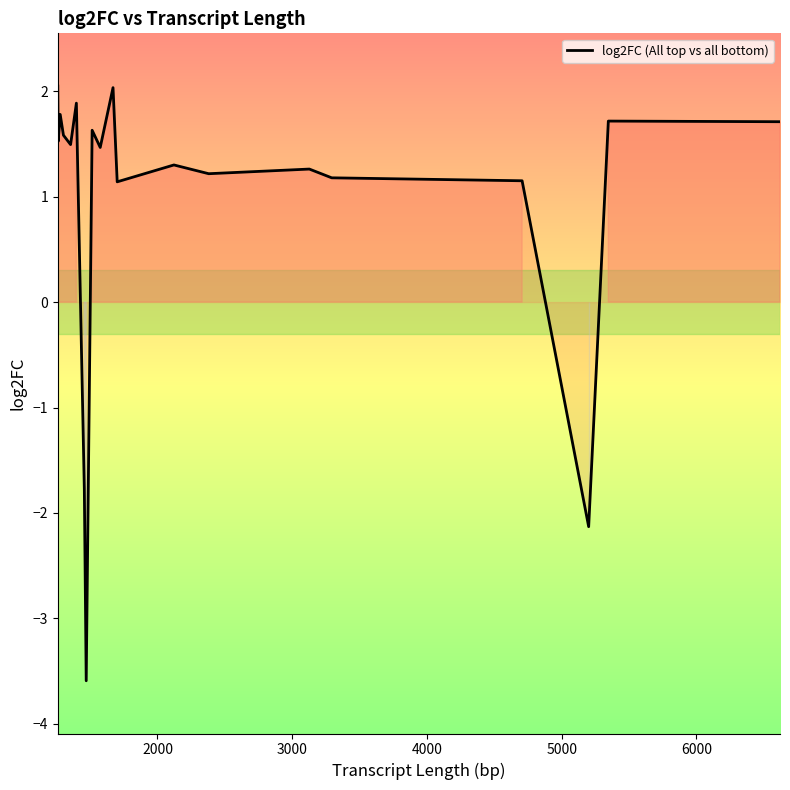

What is the greatest value displayed?

2.0